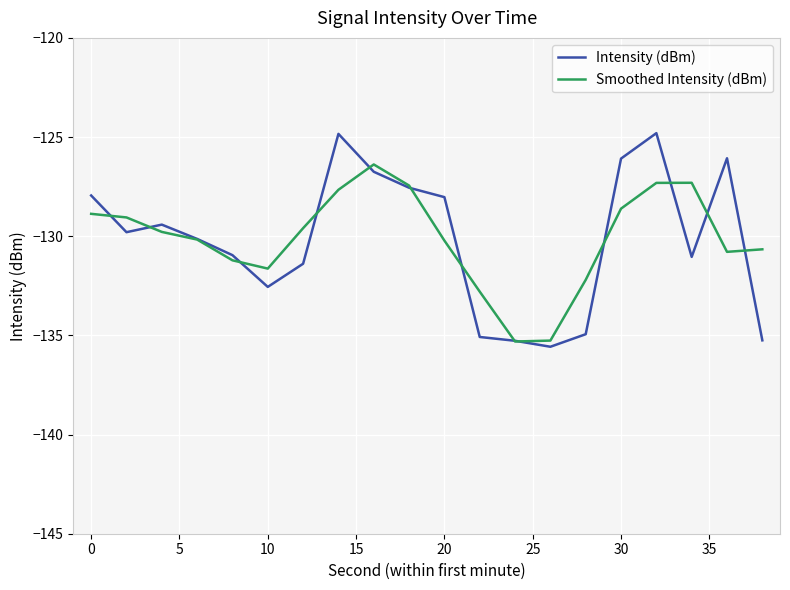

Which series has the largest range (max minus min)?

Intensity (dBm)